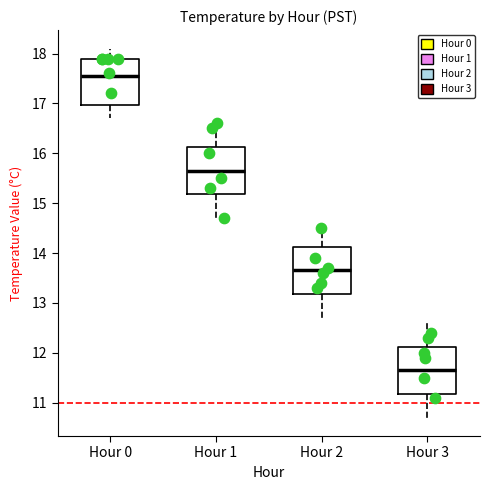

Where does the lower whisker of the box for Hour 3 end on the y-axis? The values are not printed on the chart, so give them approximately, as read against the axis.

10.7